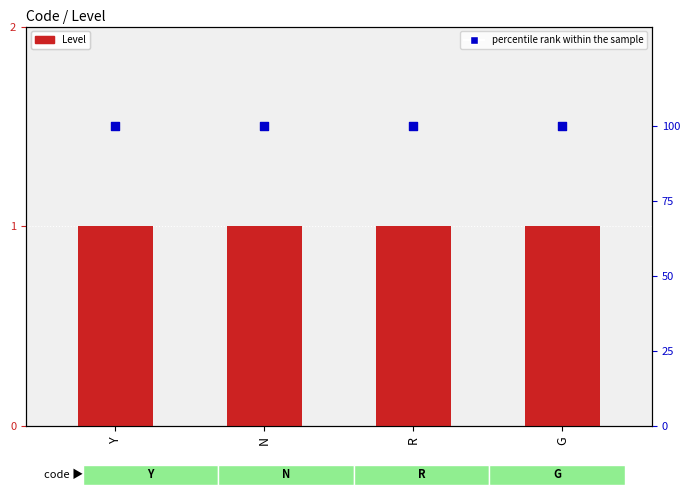

At which category is the sum across all series the highest?

Y